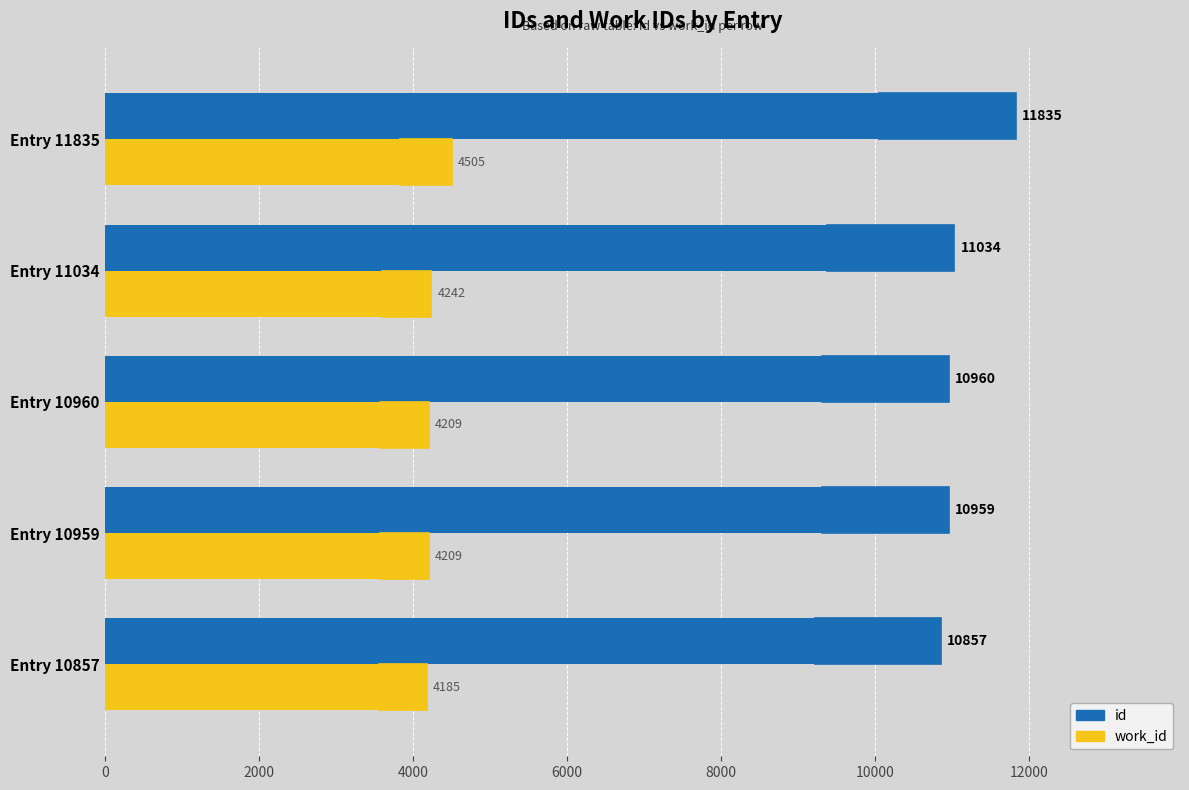

List the series in order of their peak value, lowest first.

work_id, id